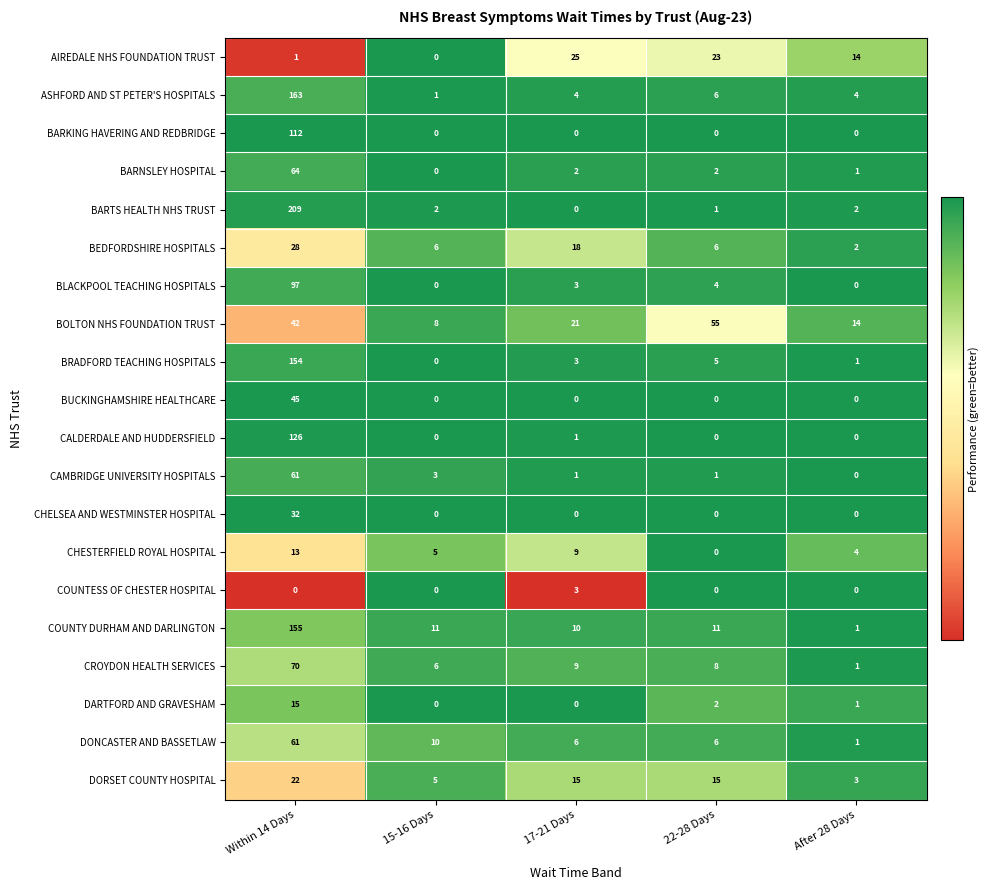

True or false: BRADFORD TEACHING HOSPITALS has a value of 226 at Within 14 Days.

False